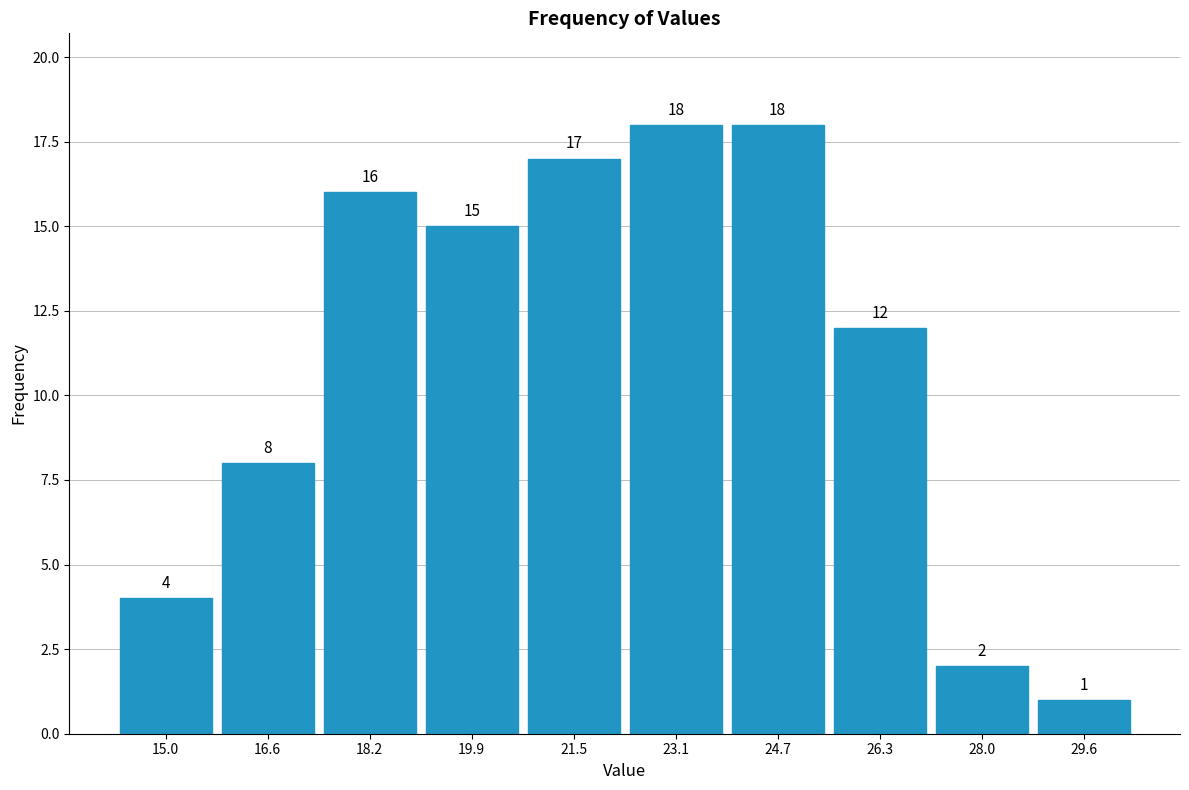

What is the height of the bar covering 22.30 to 23.92 on the x-axis? The bar edges are not printed on the chart, so give them approximately, as read against the axis.

18